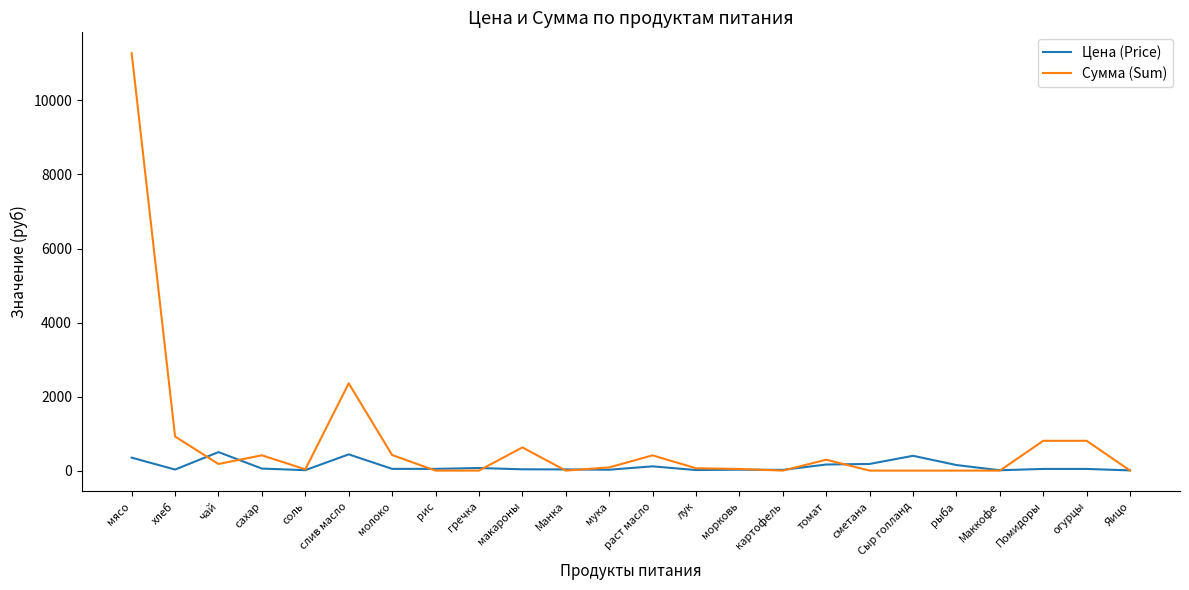

Which series has the largest range (max minus min)?

Сумма (Sum)